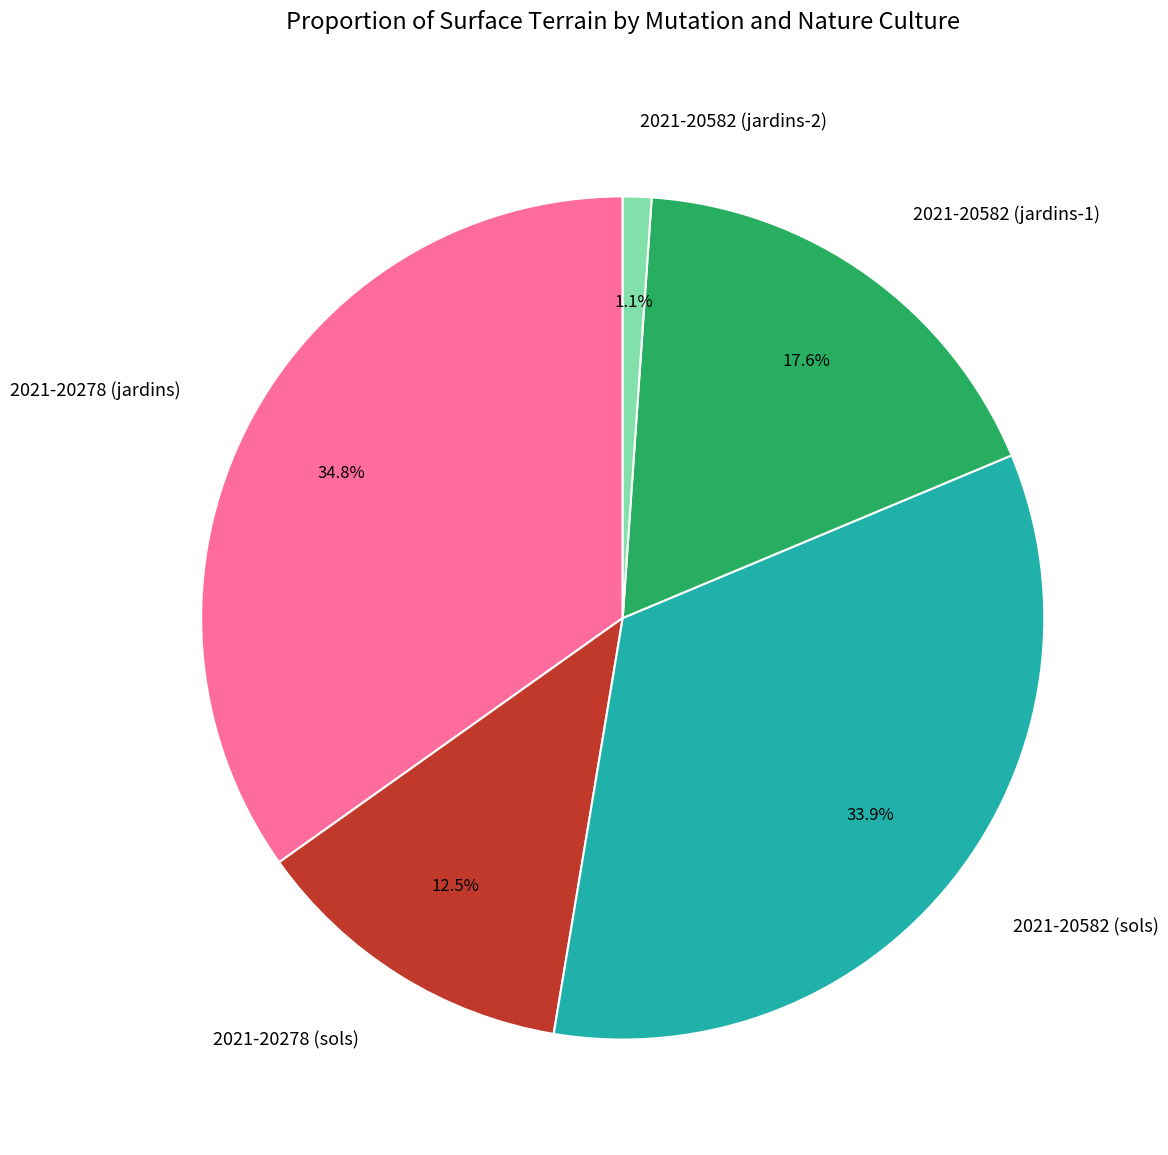

Rank the categories by value from highest to lowest.

2021-20278 (jardins), 2021-20582 (sols), 2021-20582 (jardins-1), 2021-20278 (sols), 2021-20582 (jardins-2)